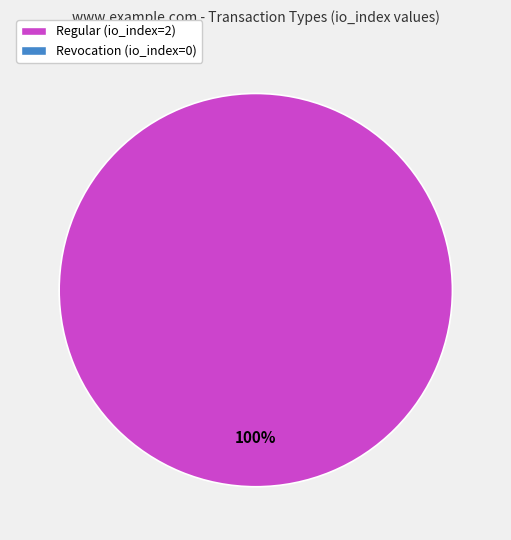

Is there any slice that represents more than half of the pie?

Yes